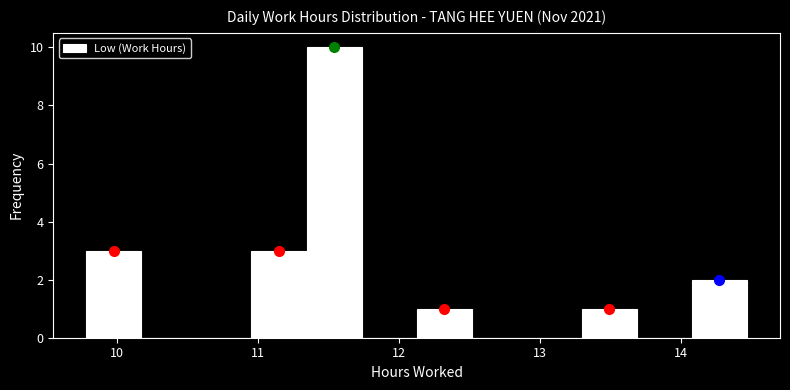

Around what value on the x-axis is the tallest bar? Give the approximate position of its centre, as read against the axis.

11.5